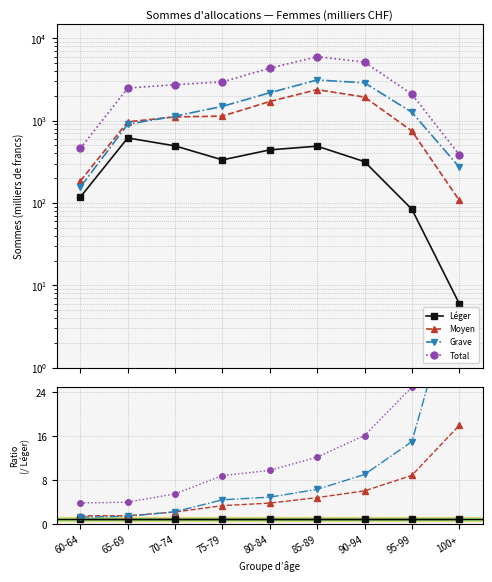

True or false: Grave and Moyen intersect in this chart.

True